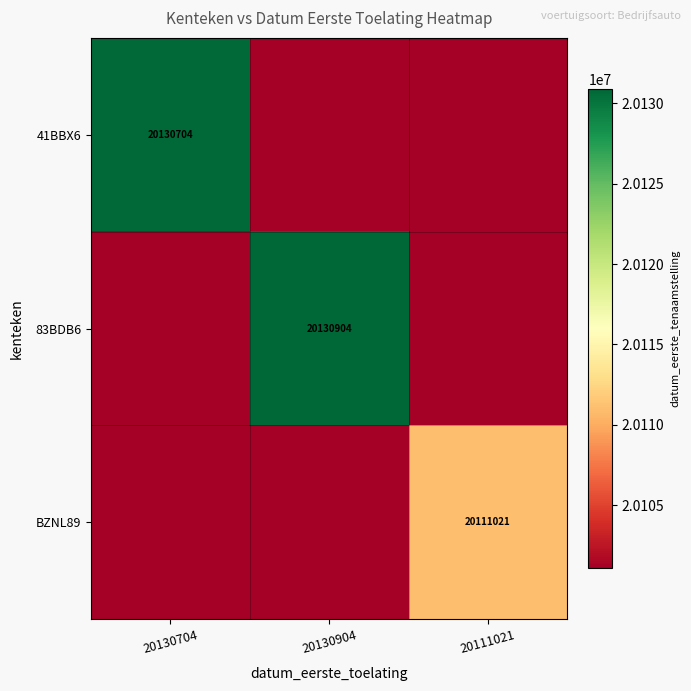

True or false: BZNL89 has a value of 35031865 at 20111021.

False